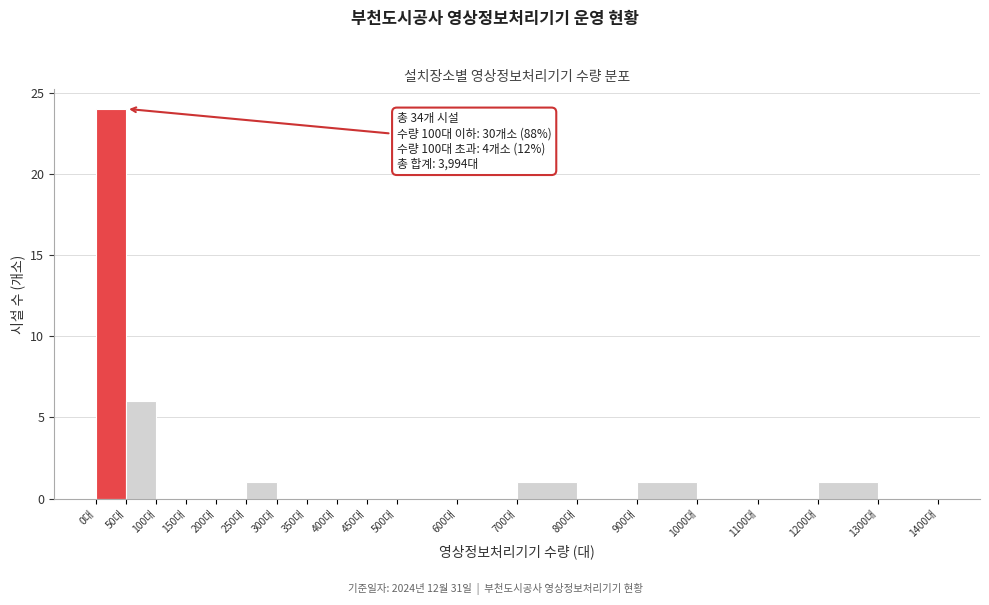

Over which range of the x-axis is the bar tallest?

0 to 50